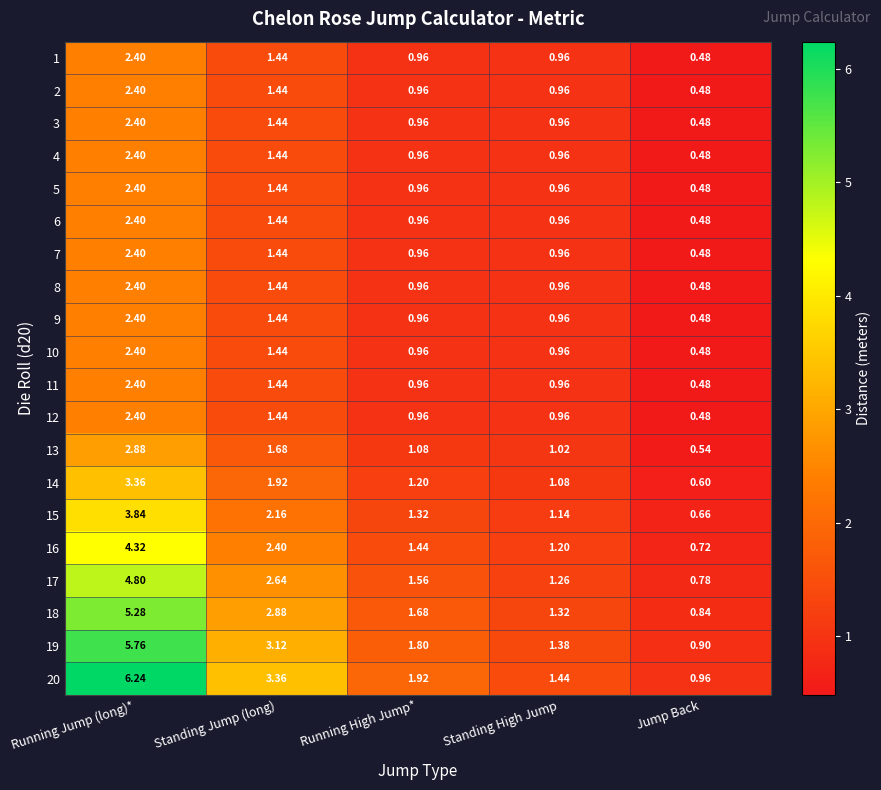

Is the value of 3 at Jump Back greater than the value of 14 at Running Jump (long)*?

No